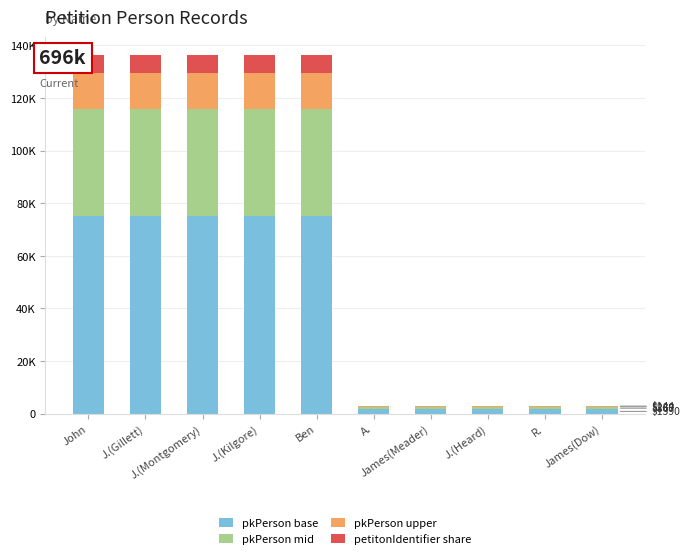

What are all the series names shown in the legend?

pkPerson base, pkPerson mid, pkPerson upper, petitonIdentifier share